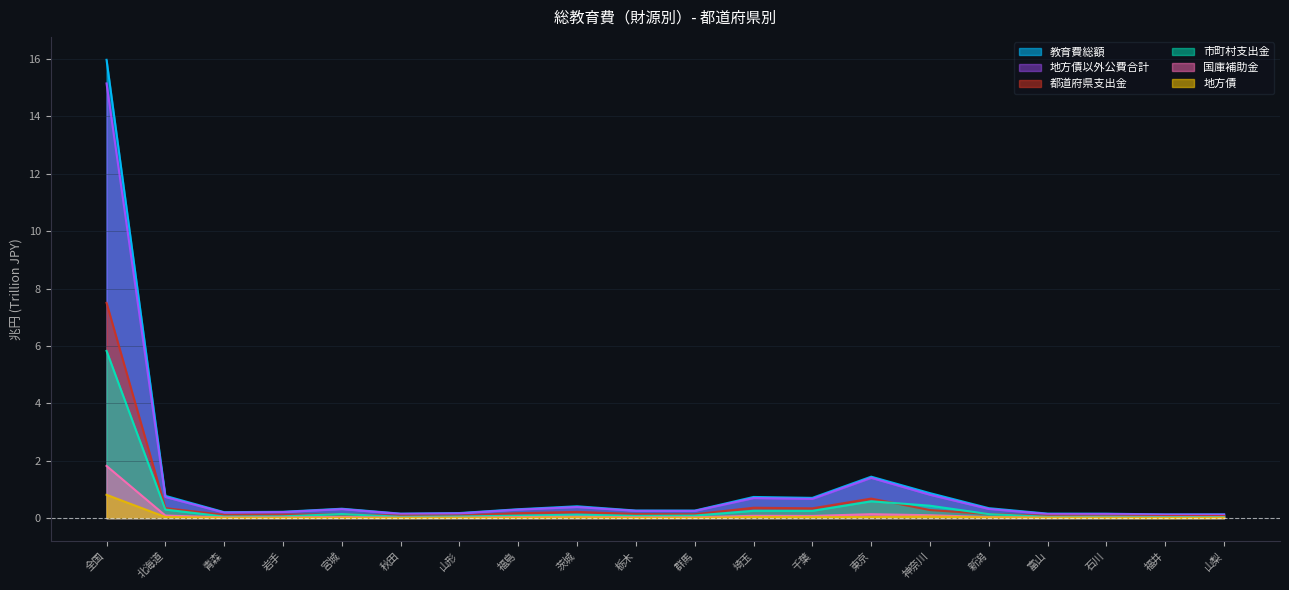

The value of 教育費総額 at 神奈川 is 1.4. True or false?

False